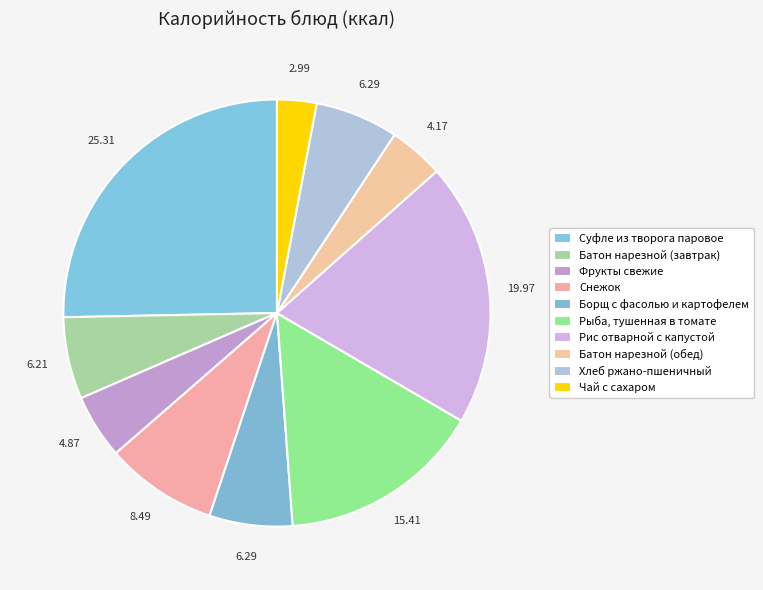

How many slices are in this pie chart?

10